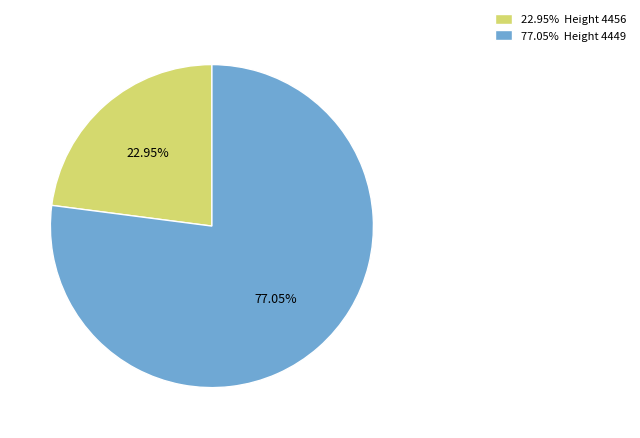

Is there any slice that represents more than half of the pie?

Yes